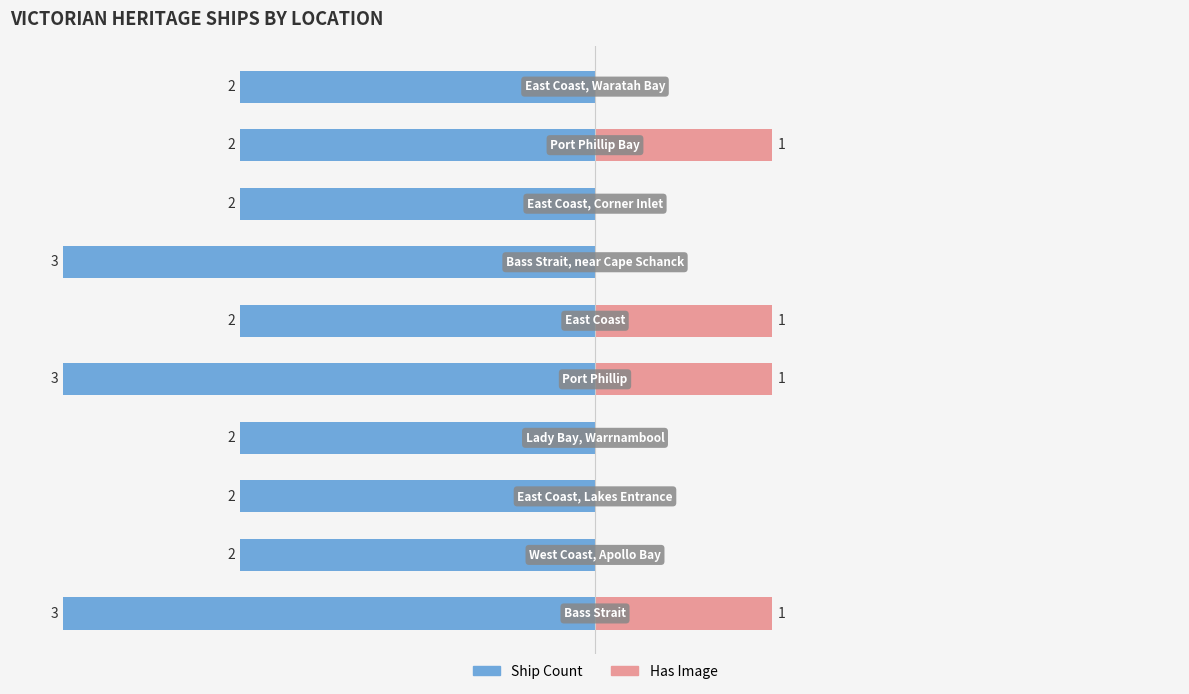

How many distinct data groups are displayed?

2